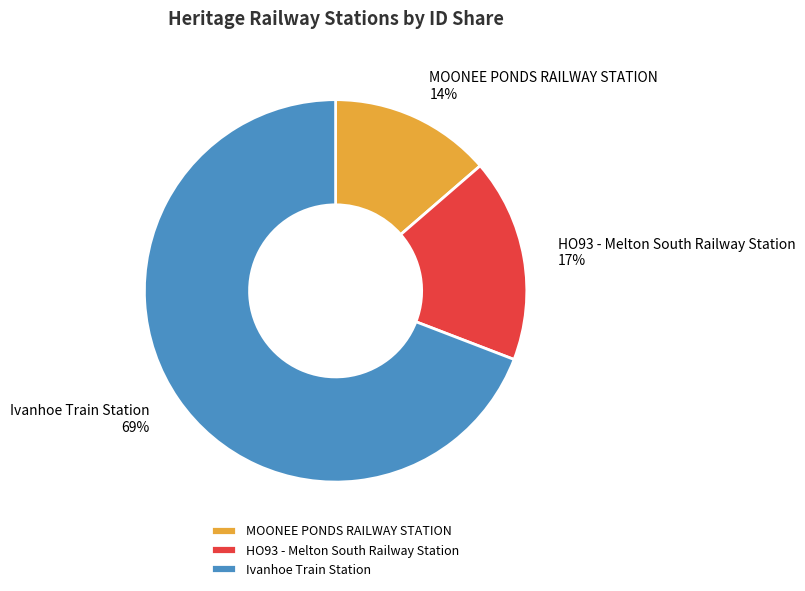

To the nearest percent, what portion does HO93 - Melton South Railway Station represent?

17%